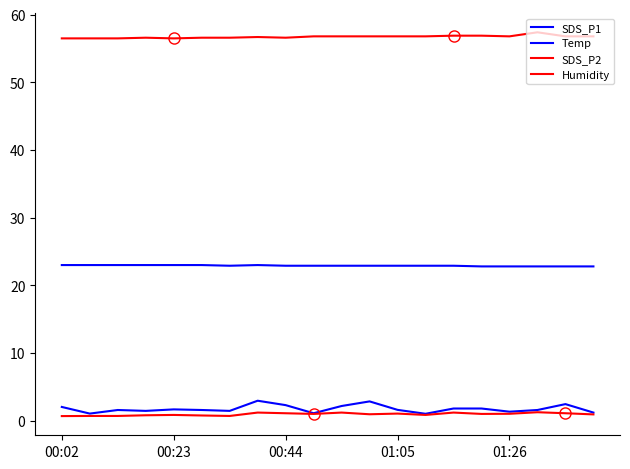

Is this an area chart (filled region under the line)?

No